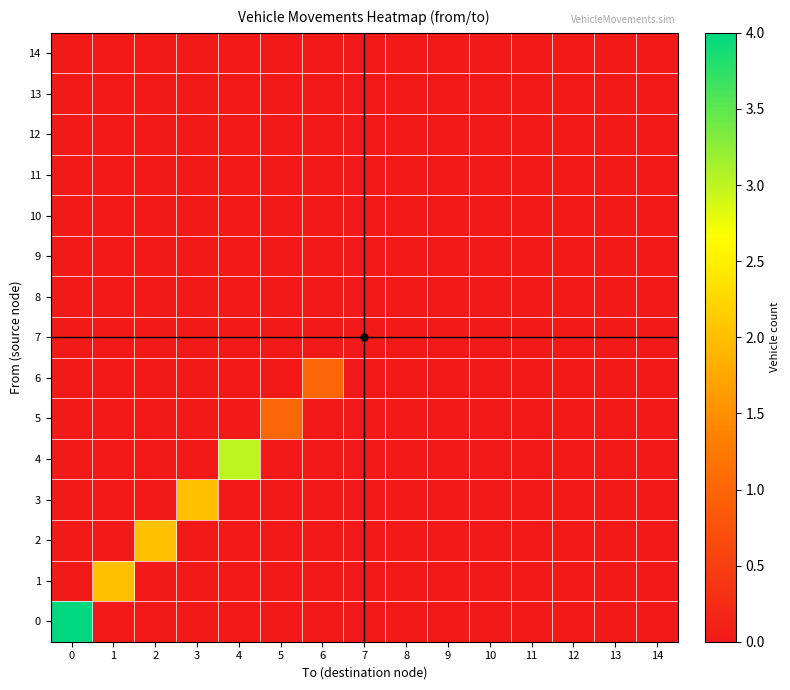

Reading left to right, what are all the values shown in this chart?

0: 0=4	1=0	2=0	3=0	4=0	5=0	6=0	7=0	8=0	9=0	10=0	11=0	12=0	13=0	14=0
1: 0=0	1=2	2=0	3=0	4=0	5=0	6=0	7=0	8=0	9=0	10=0	11=0	12=0	13=0	14=0
2: 0=0	1=0	2=2	3=0	4=0	5=0	6=0	7=0	8=0	9=0	10=0	11=0	12=0	13=0	14=0
3: 0=0	1=0	2=0	3=2	4=0	5=0	6=0	7=0	8=0	9=0	10=0	11=0	12=0	13=0	14=0
4: 0=0	1=0	2=0	3=0	4=3	5=0	6=0	7=0	8=0	9=0	10=0	11=0	12=0	13=0	14=0
5: 0=0	1=0	2=0	3=0	4=0	5=1	6=0	7=0	8=0	9=0	10=0	11=0	12=0	13=0	14=0
6: 0=0	1=0	2=0	3=0	4=0	5=0	6=1	7=0	8=0	9=0	10=0	11=0	12=0	13=0	14=0
7: 0=0	1=0	2=0	3=0	4=0	5=0	6=0	7=0	8=0	9=0	10=0	11=0	12=0	13=0	14=0
8: 0=0	1=0	2=0	3=0	4=0	5=0	6=0	7=0	8=0	9=0	10=0	11=0	12=0	13=0	14=0
9: 0=0	1=0	2=0	3=0	4=0	5=0	6=0	7=0	8=0	9=0	10=0	11=0	12=0	13=0	14=0
10: 0=0	1=0	2=0	3=0	4=0	5=0	6=0	7=0	8=0	9=0	10=0	11=0	12=0	13=0	14=0
11: 0=0	1=0	2=0	3=0	4=0	5=0	6=0	7=0	8=0	9=0	10=0	11=0	12=0	13=0	14=0
12: 0=0	1=0	2=0	3=0	4=0	5=0	6=0	7=0	8=0	9=0	10=0	11=0	12=0	13=0	14=0
13: 0=0	1=0	2=0	3=0	4=0	5=0	6=0	7=0	8=0	9=0	10=0	11=0	12=0	13=0	14=0
14: 0=0	1=0	2=0	3=0	4=0	5=0	6=0	7=0	8=0	9=0	10=0	11=0	12=0	13=0	14=0